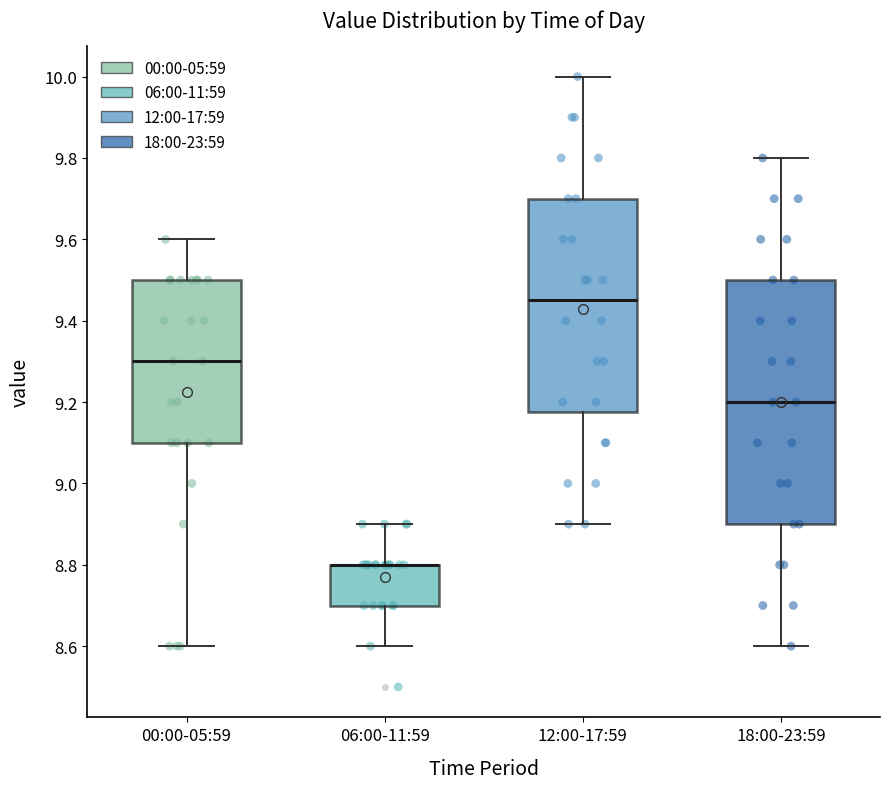

Reading left to right, transcribe this box plot: for each box, give where its median line is, the range the box spans, and where its two whiskers end, as read against the y-axis. The values are not printed on the chart, so give them approximately, as read against the axis.

00:00-05:59: median 9.30, box 9.10 to 9.50, whiskers 8.60 to 9.60
06:00-11:59: median 8.80 (drawn on the box's upper edge), box 8.70 to 8.80, whiskers 8.60 to 8.90
12:00-17:59: median 9.46, box 9.18 to 9.70, whiskers 8.90 to 10.00
18:00-23:59: median 9.20, box 8.90 to 9.50, whiskers 8.60 to 9.80